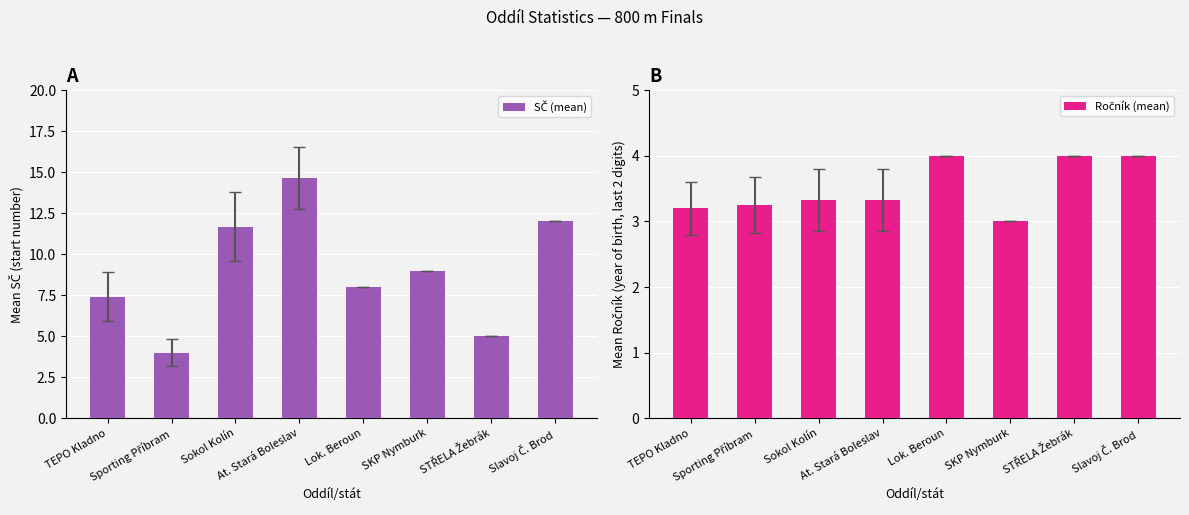

How many groups of bars are there?

8